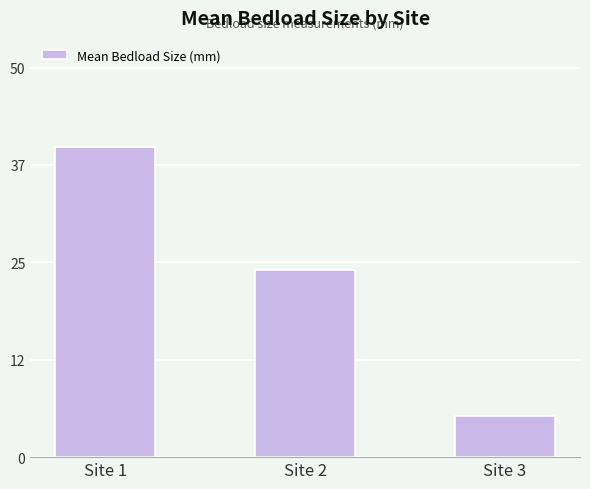

List the labels in order of value, smallest first.

Site 3, Site 2, Site 1